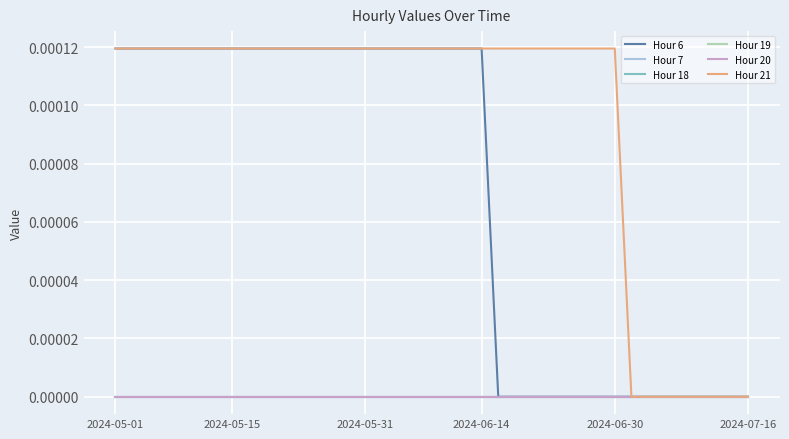

Where is Hour 21 nearest to the value 0?

31